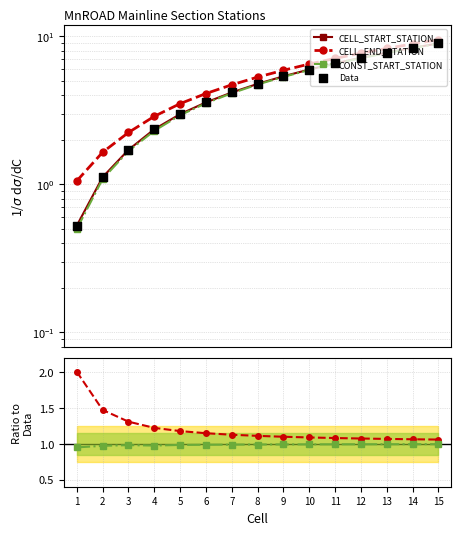

Is the value of CONST_START_STATION at 5 greater than the value of CELL_END_STATION at 9?

No